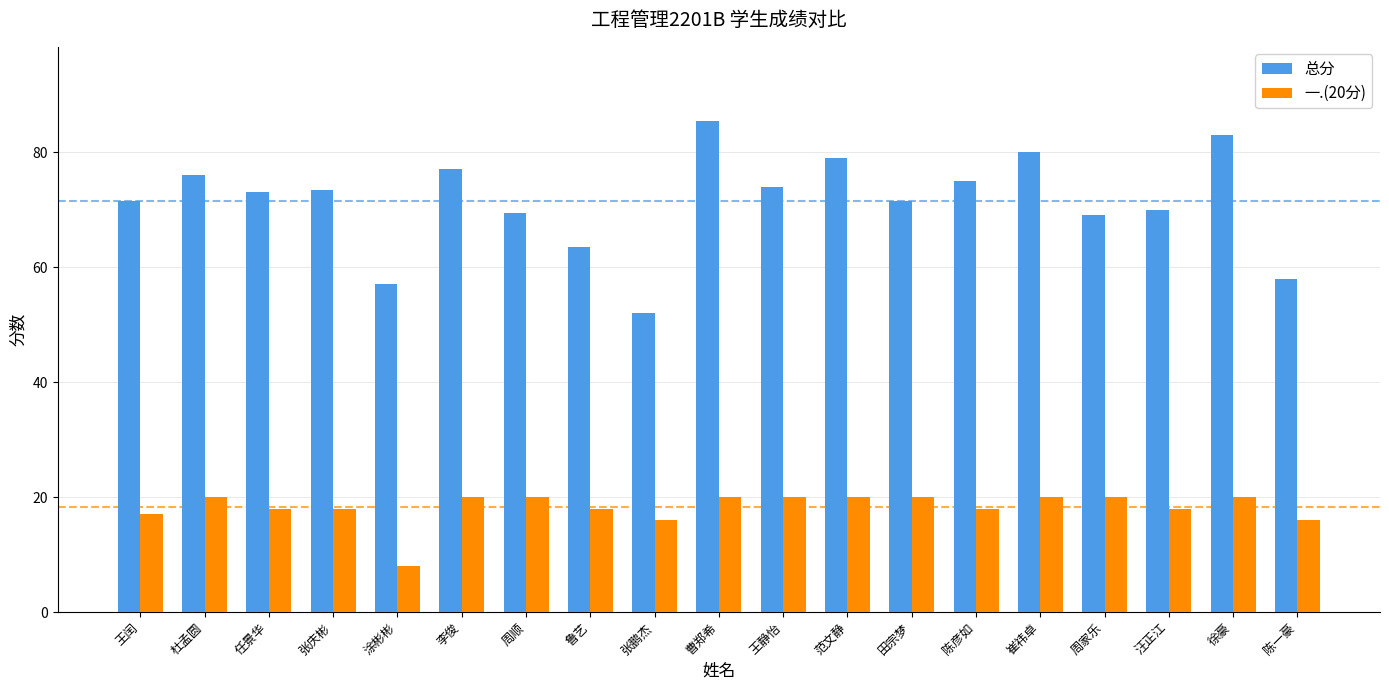

What is the value of the 总分 bar at the 9th from the left?

52.0